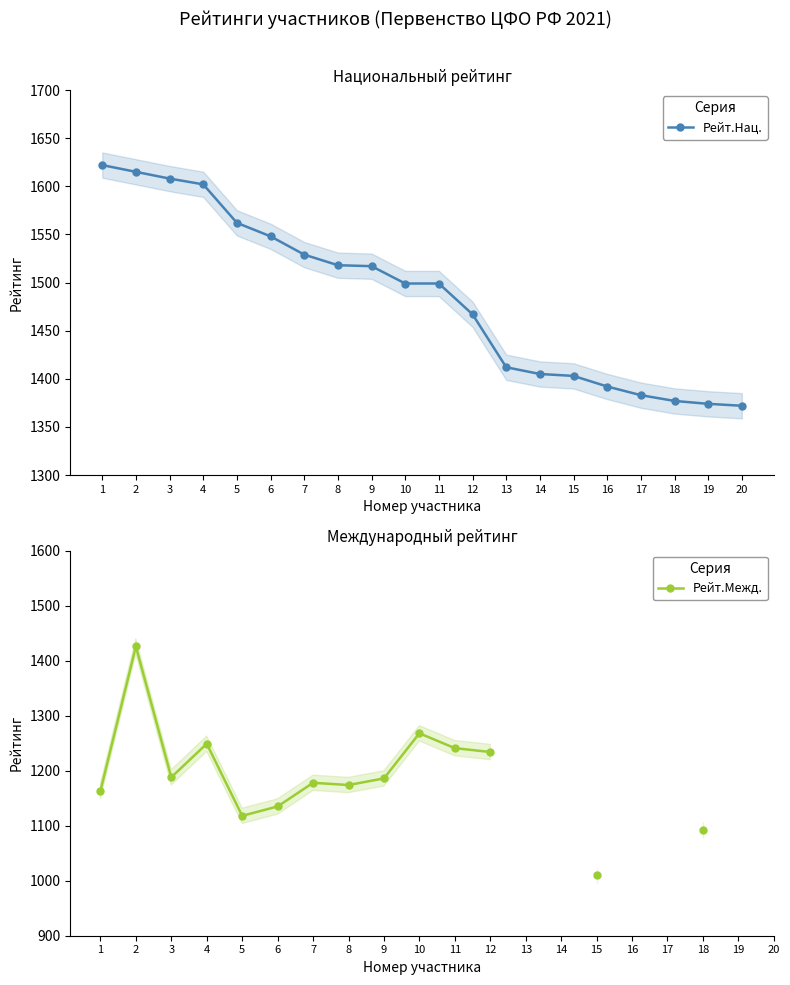

True or false: Рейт.Межд. and Рейт.Нац. intersect in this chart.

False